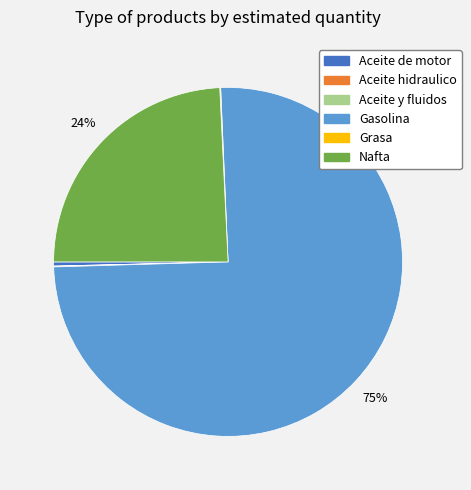

True or false: Gasolina accounts for 75% of the total.

True